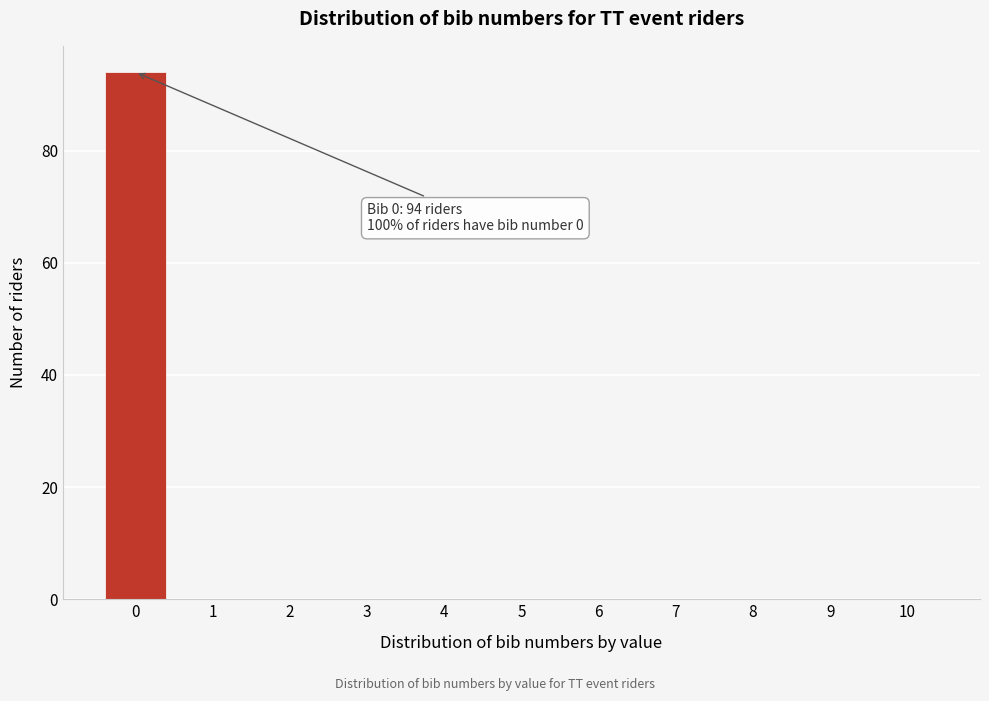

Over which range of the x-axis is the bar tallest?

-0.5 to 0.5